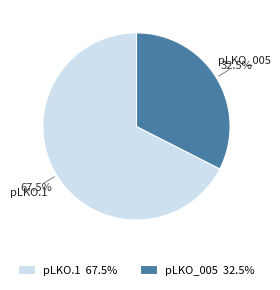

Which category has the smallest portion of the pie?

pLKO_005 32.5%